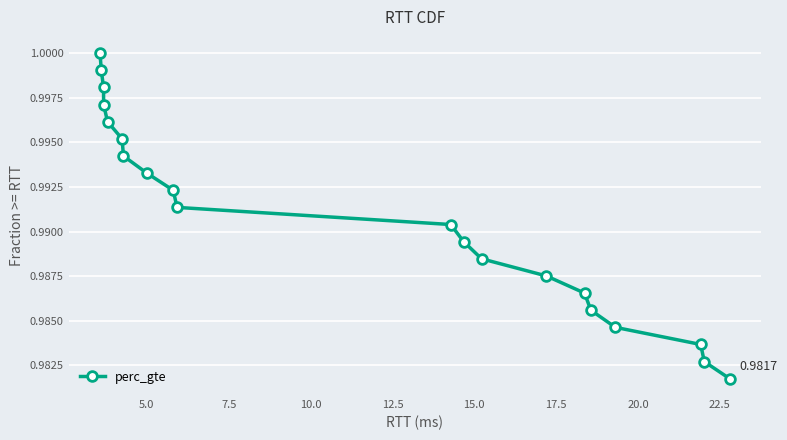

True or false: the data has more than 1 interior local peaks.

False